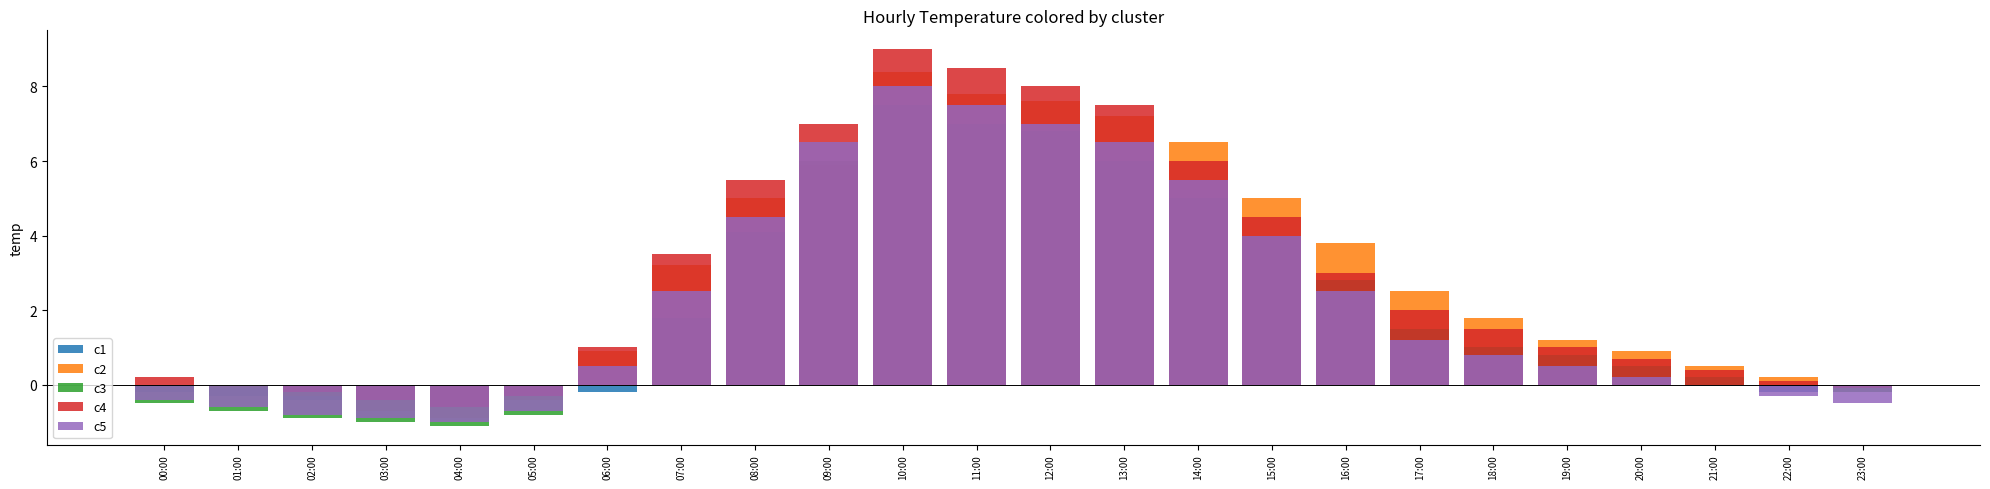

How many negative values does the c4 series have?

5